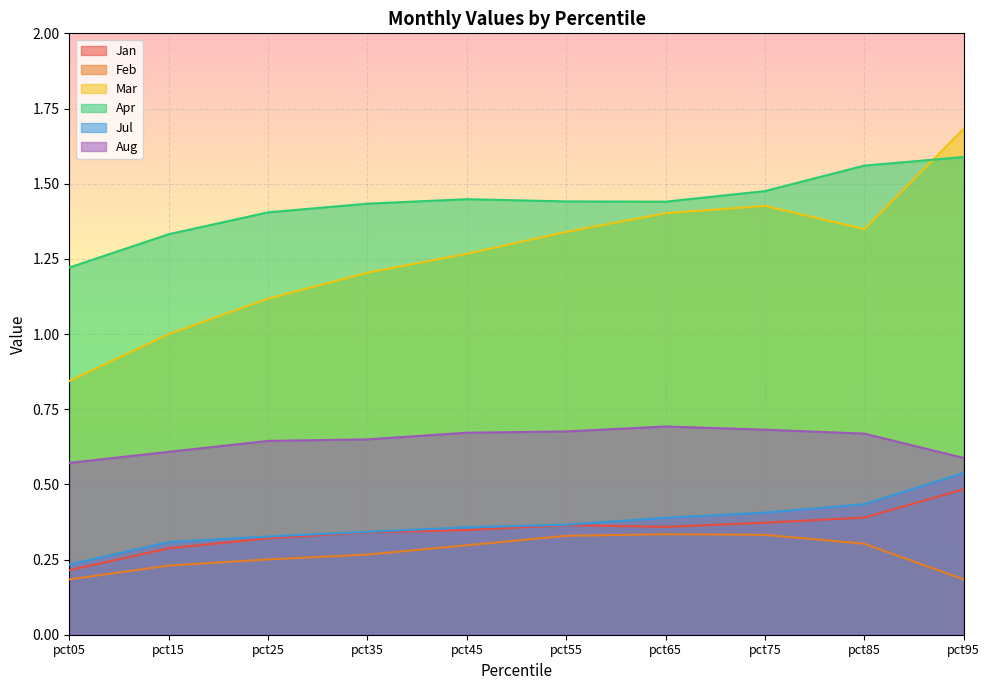

True or false: Jan has a value of 0.4 at pct75.

True